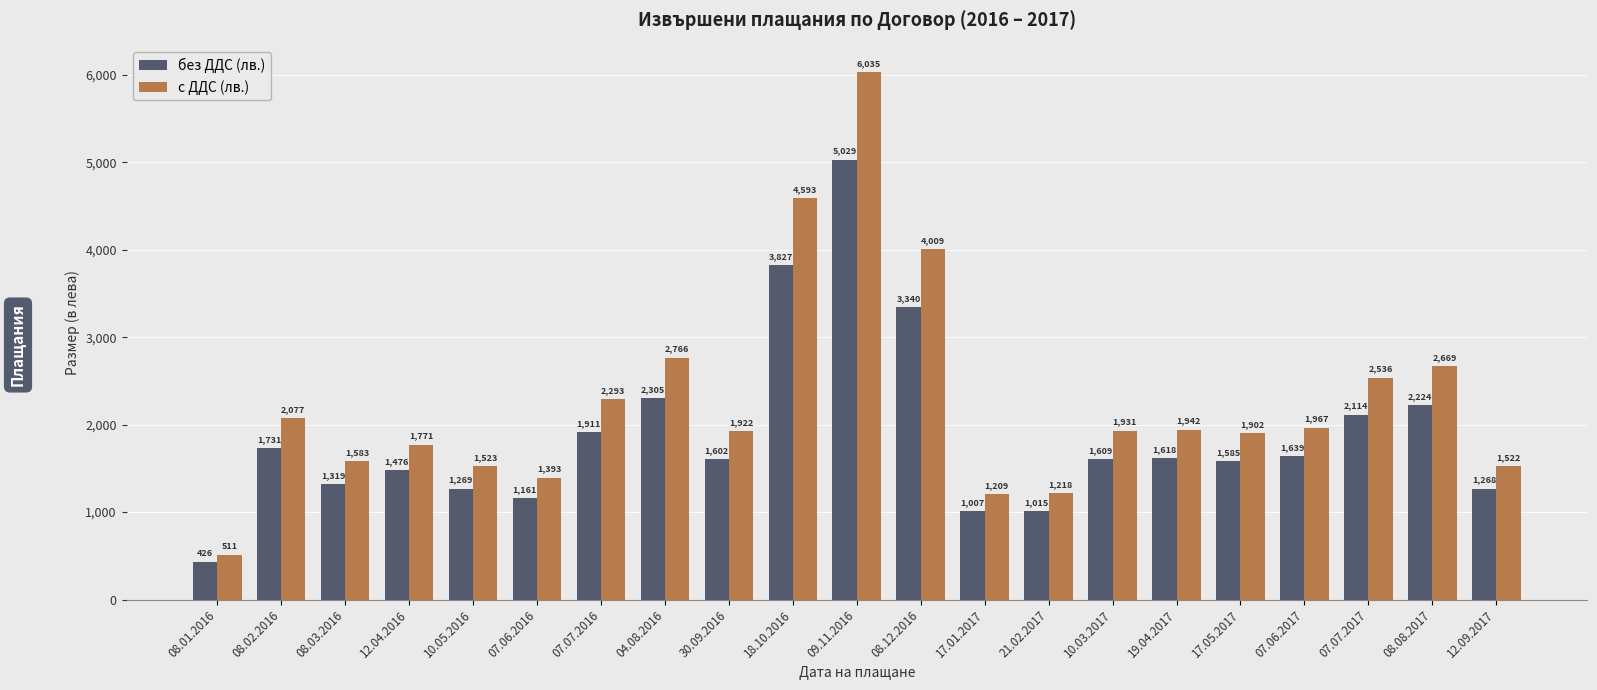

The с ДДС (лв.) series shows 1930.6 at 10.03.2017. True or false?

True